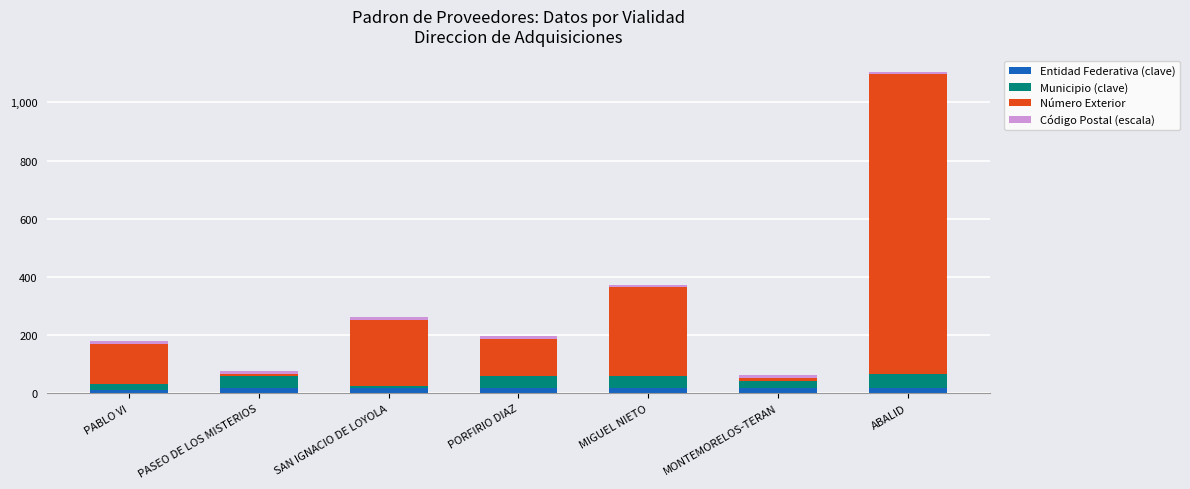

What is the average value of the Entidad Federativa (clave) series?

18